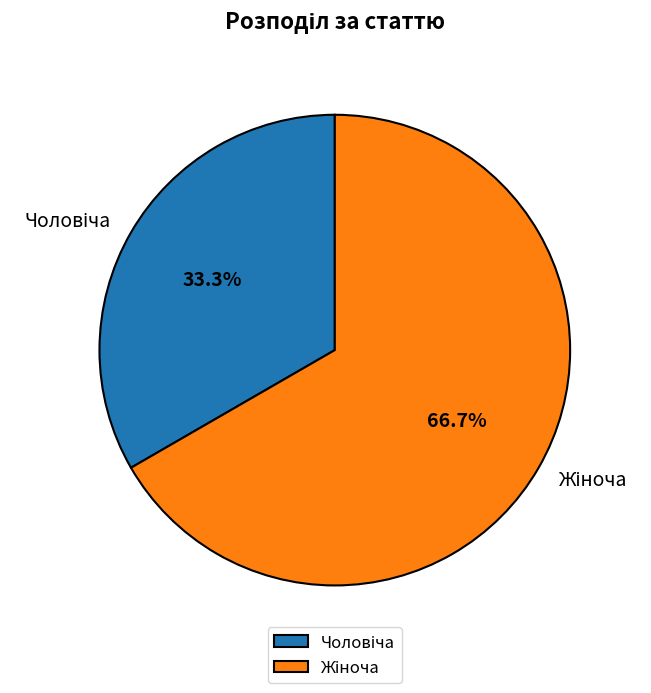

Is there any slice that represents more than half of the pie?

Yes